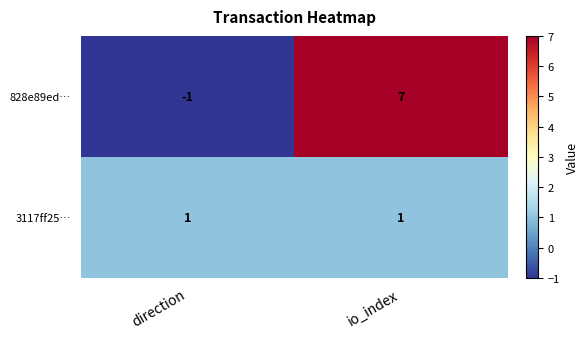

Which category has the lowest value across all series?

direction